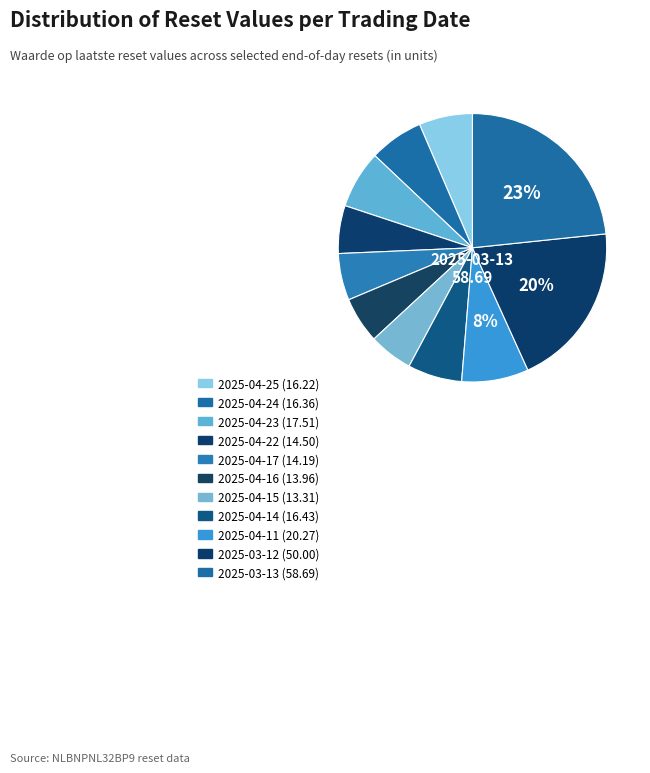

How many slices are in this pie chart?

11